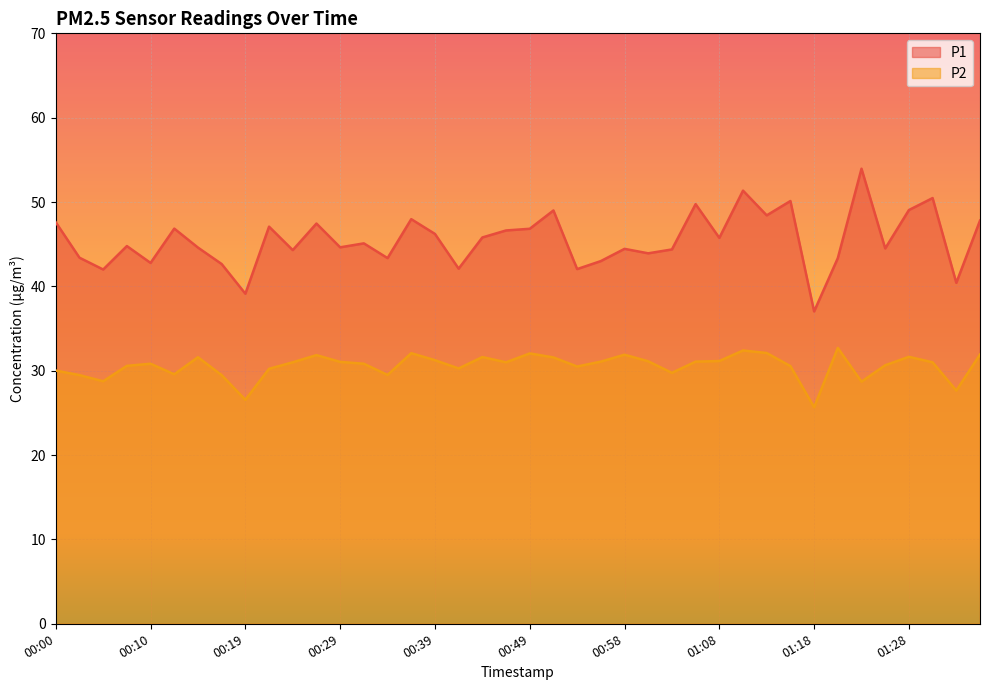

Which category has the highest value across all series?

01:23